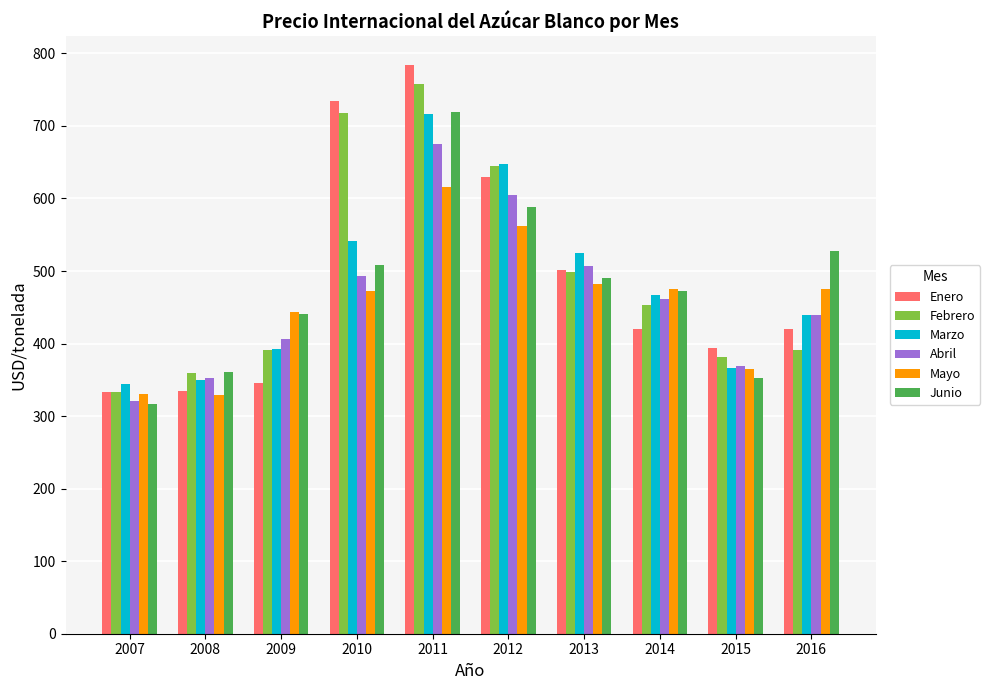

At which category is the sum across all series the highest?

2011